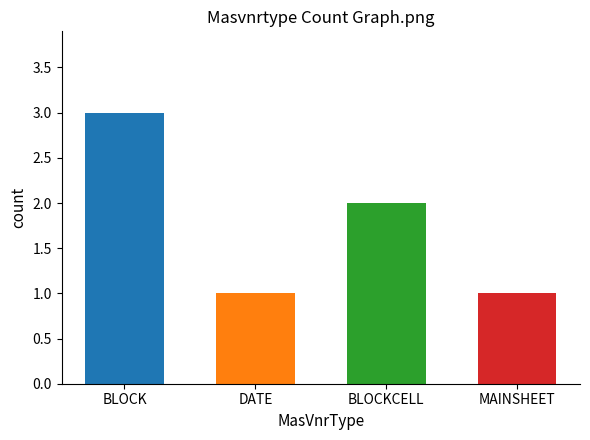

Does the chart contain stacked bars?

No